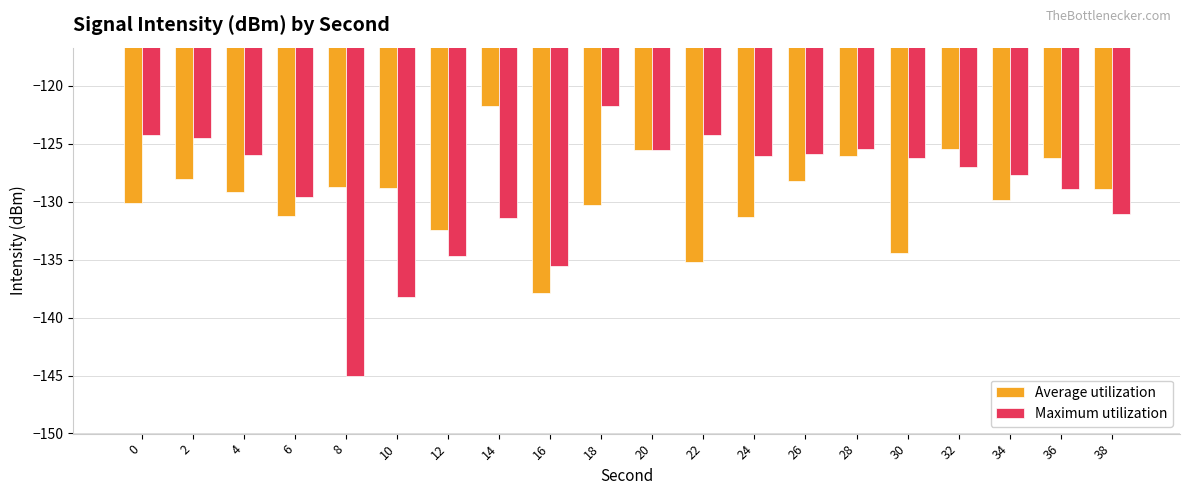

What is the value of the Maximum utilization bar at the 15th from the left?

-125.5